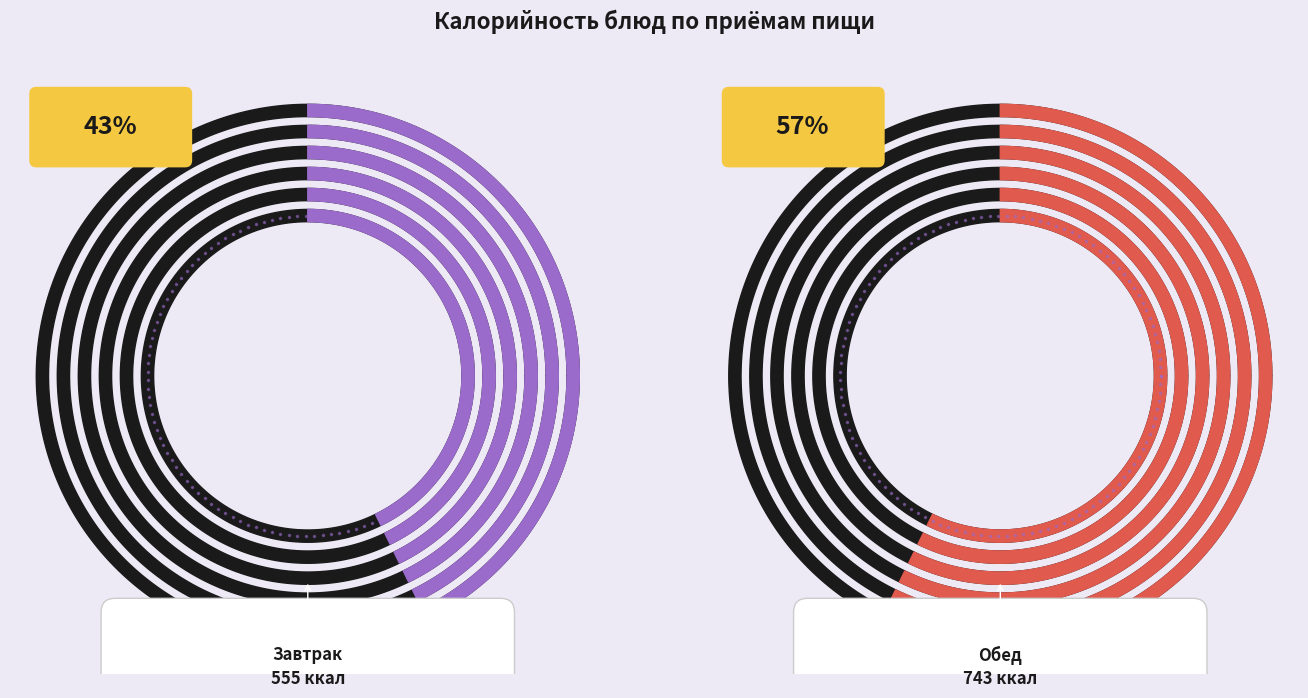

What percentage is the Хлеб ржано-пшеничный slice, to the nearest percent?

4%